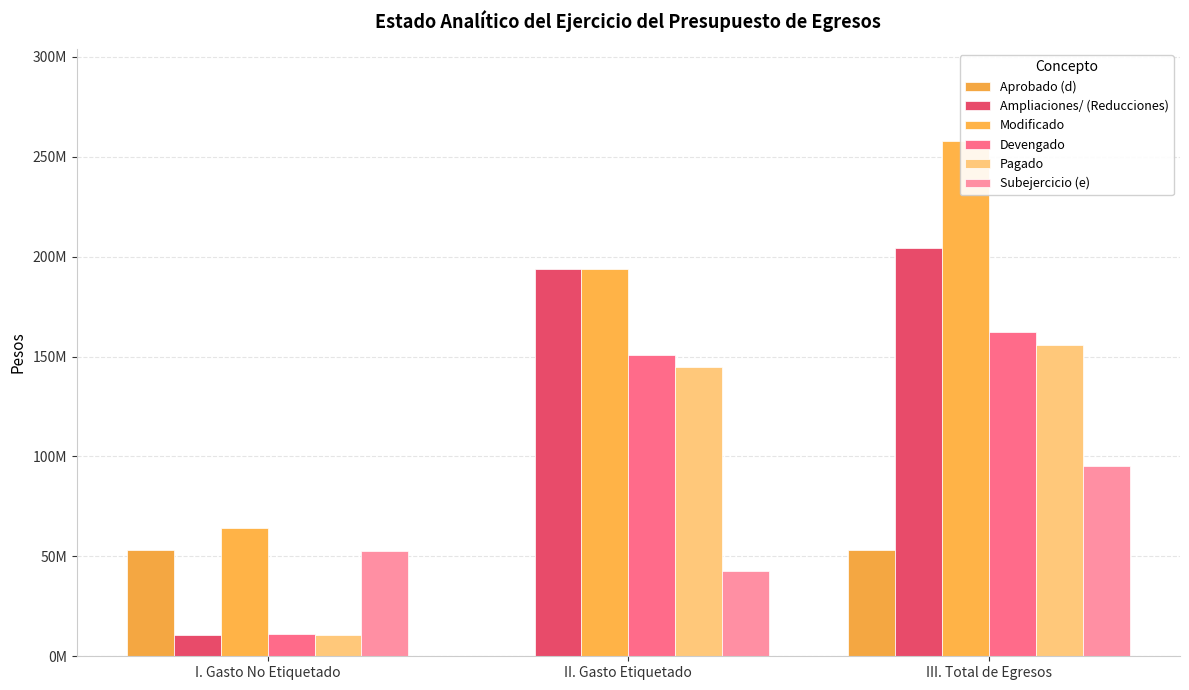

Reading left to right, what are all the values shown in this chart?

Aprobado (d): I. Gasto No Etiquetado=53370500.9	II. Gasto Etiquetado=0.0	III. Total de Egresos=53370500.9
Ampliaciones/ (Reducciones): I. Gasto No Etiquetado=10612268.2	II. Gasto Etiquetado=193696229.1	III. Total de Egresos=204308497.2
Modificado: I. Gasto No Etiquetado=63982769.1	II. Gasto Etiquetado=193696229.1	III. Total de Egresos=257678998.2
Devengado: I. Gasto No Etiquetado=11219449.1	II. Gasto Etiquetado=151028125.6	III. Total de Egresos=162247574.7
Pagado: I. Gasto No Etiquetado=10741970.8	II. Gasto Etiquetado=144883252.9	III. Total de Egresos=155625223.7
Subejercicio (e): I. Gasto No Etiquetado=52763320.0	II. Gasto Etiquetado=42668103.5	III. Total de Egresos=95431423.5